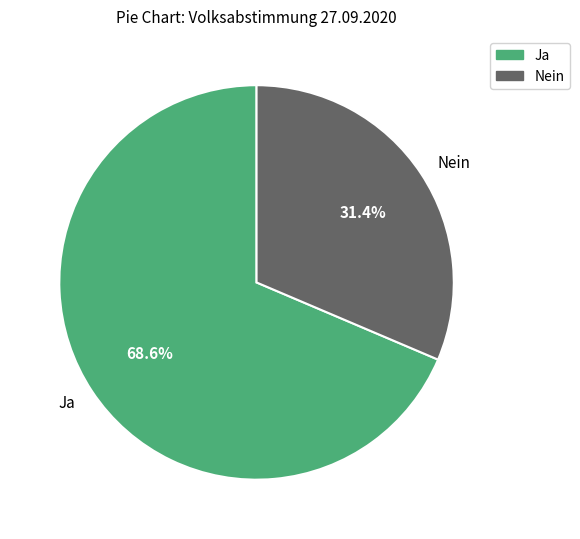

What is the ratio of the value at Ja to the value at Nein?

2.2